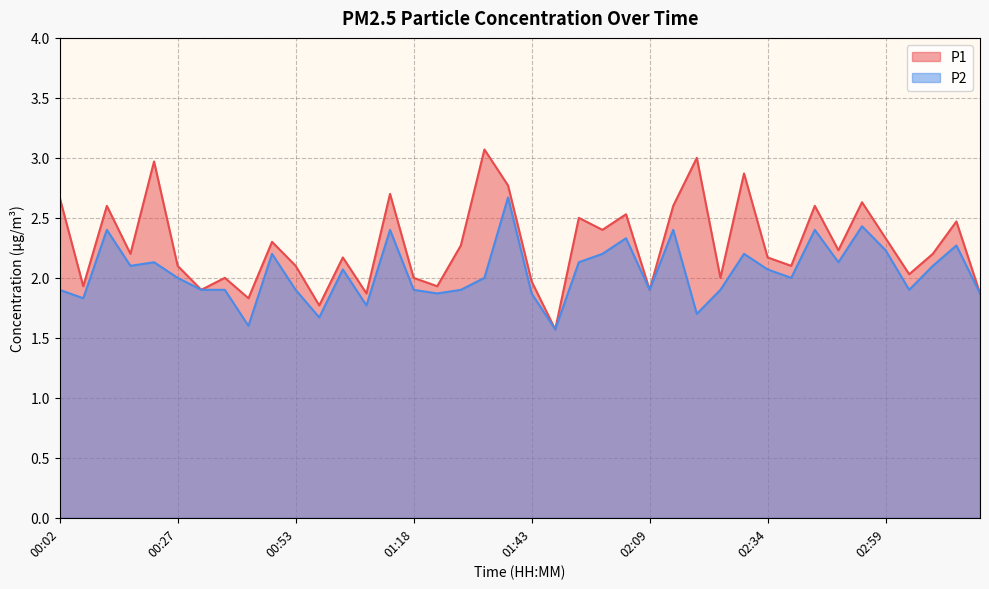

What is the difference between the maximum and minimum values in the P1 series?

1.5